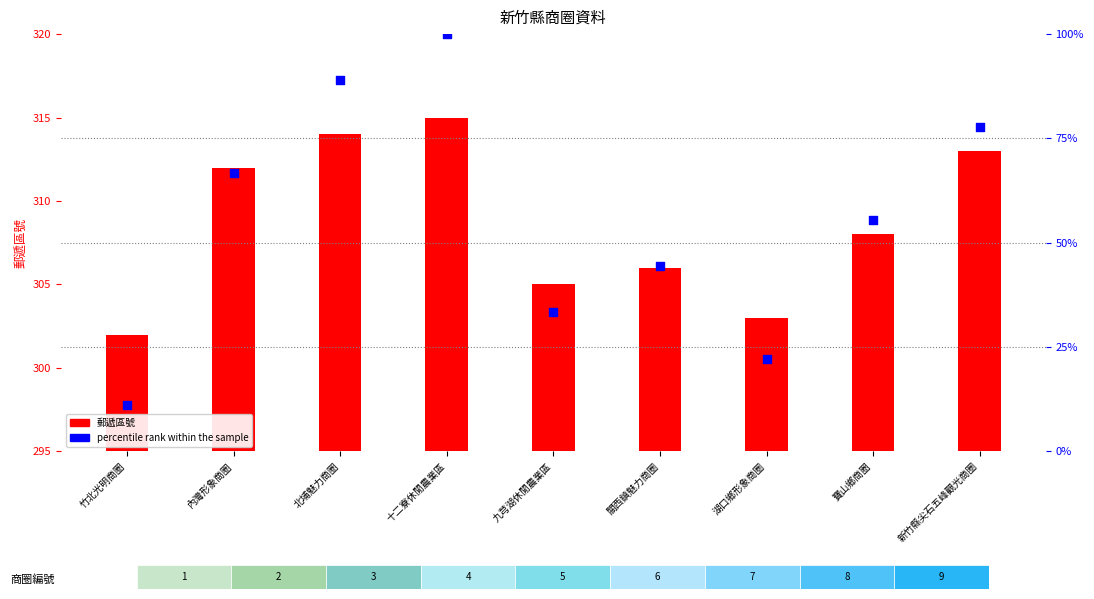

At how many categories does at least one series exceed 243?

9